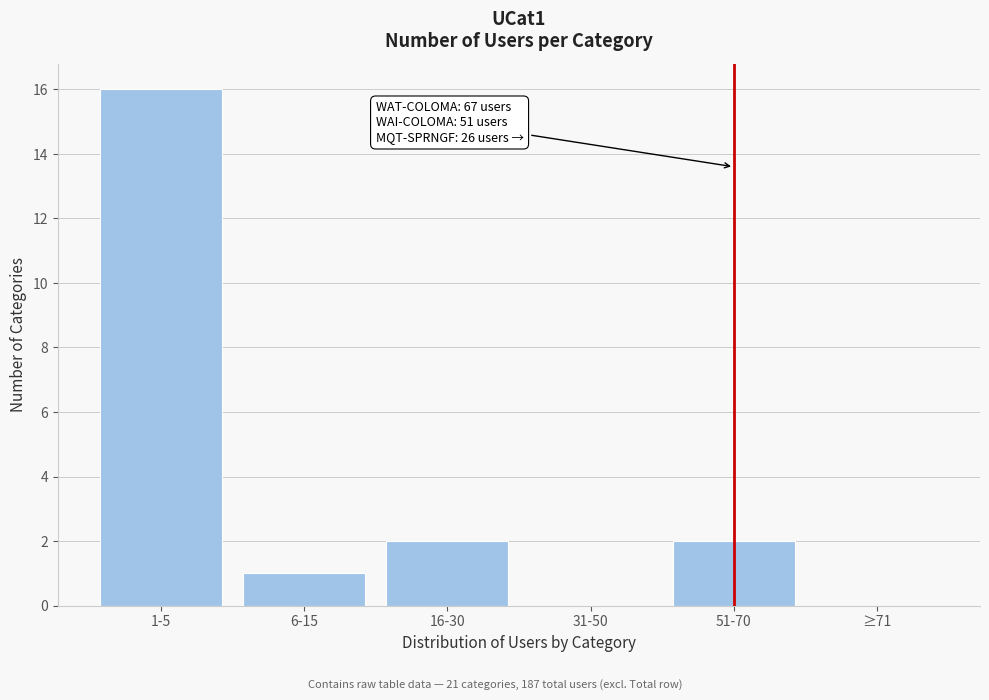

Reading left to right, transcribe all the data shown in this chart.

1-5=16	6-15=1	16-30=2	31-50=0	51-70=2	≥71=0